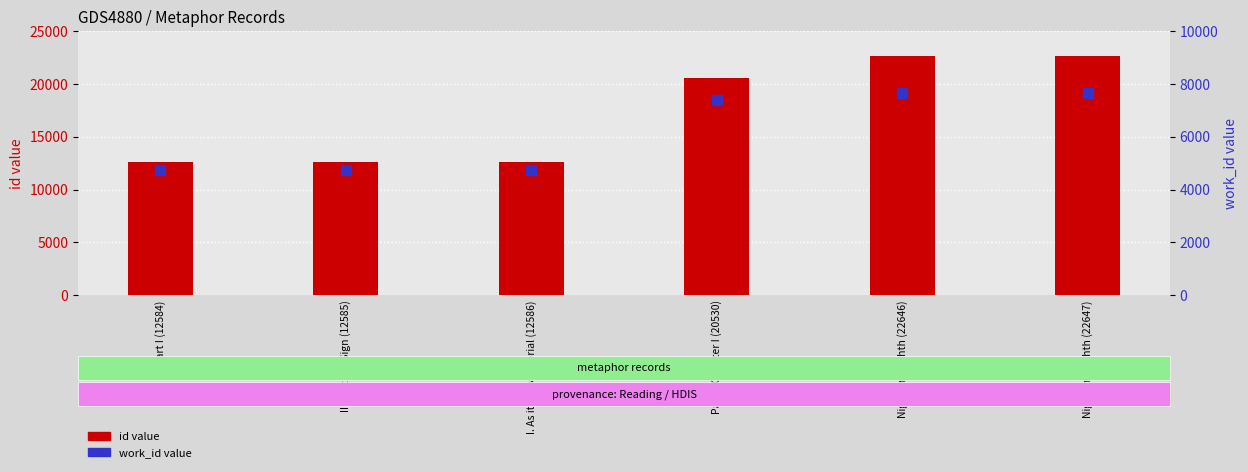

Which series has the largest total across all categories?

id value